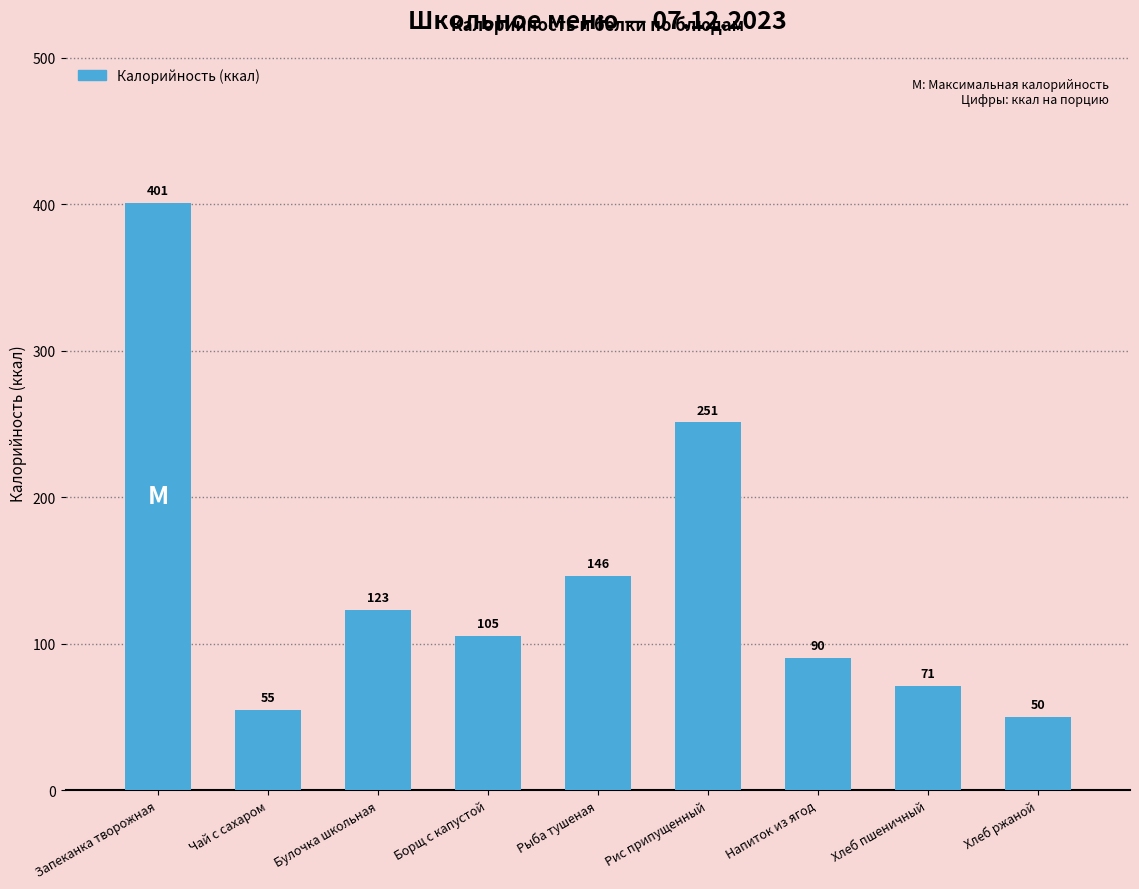

Which has a higher value, Рис припущенный or Хлеб ржаной?

Рис припущенный